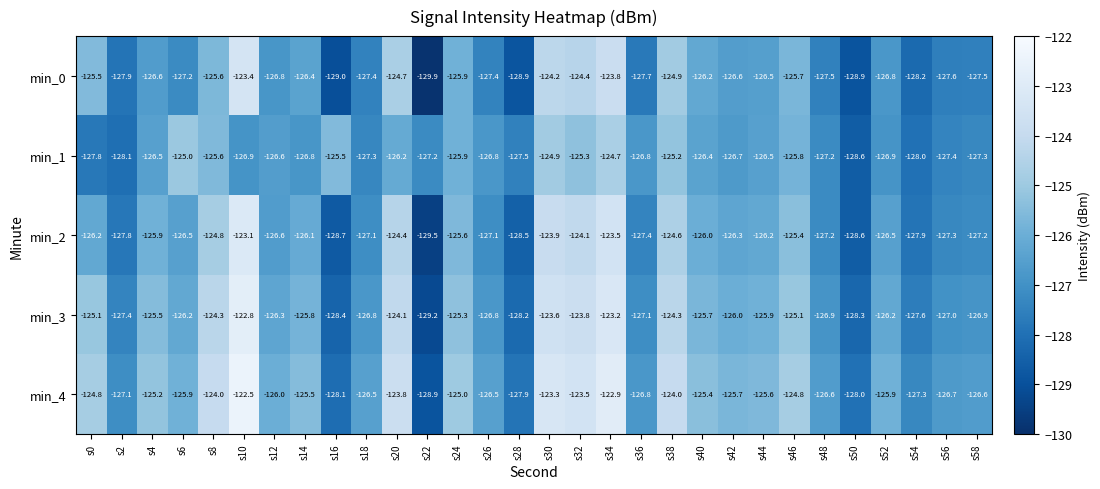

Which category has the highest value across all series?

s10